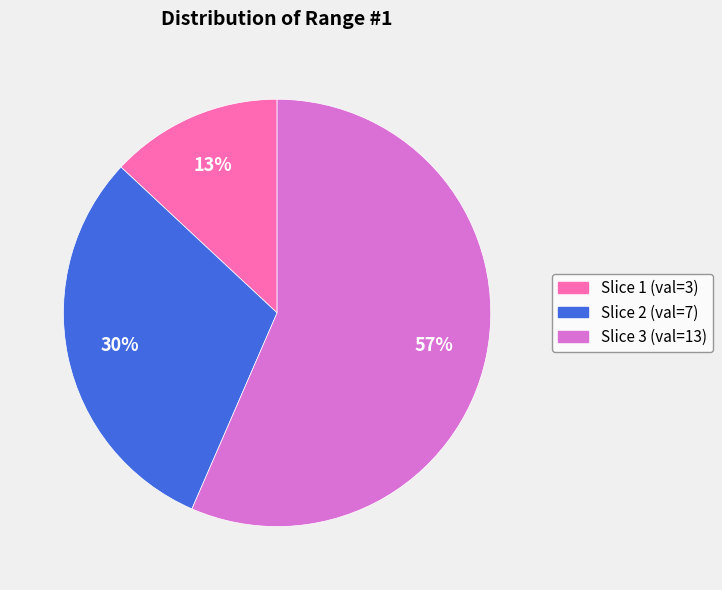

Rank the categories by value from lowest to highest.

Slice 1 (val=3), Slice 2 (val=7), Slice 3 (val=13)